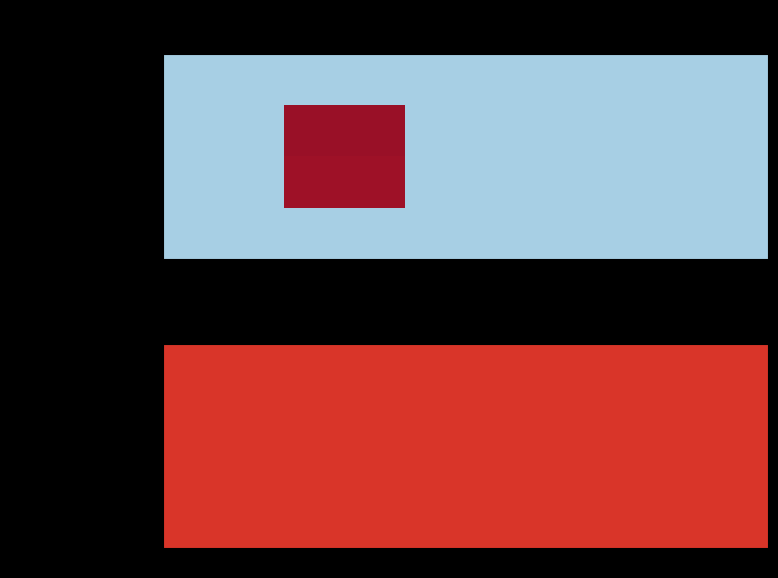

Reading left to right, list all the values displayed in this chart.

Pelampauan Penerimaan Dana Perimbangan: 0=0.0	1=0.0	2=0.0	3=0.0	4=0.0
Jumlah Pagu Dana Perimbangan dari Propinsi (row2): 0=0.0	1=718688.3	2=0.0	3=0.0	4=0.0
Jumlah Realisasi Dana Perimbangan dari Propinsi (row3): 0=0.0	1=707828.8	2=0.0	3=0.0	4=0.0
Jumlah Pagu Dana Perimbangan dari Propinsi (row4): 0=0.0	1=0.0	2=0.0	3=0.0	4=0.0
Jumlah Realisasi Dana Perimbangan dari Propinsi (row5): 0=0.0	1=0.0	2=0.0	3=0.0	4=0.0
Jumlah alokasi APBD Propinsi ke Kab/Kota: 0=0.0	1=0.0	2=0.0	3=0.0	4=0.0
Jumlah Alokasi APBD Propinsi ke Desa: 0=0.0	1=0.0	2=0.0	3=0.0	4=0.0